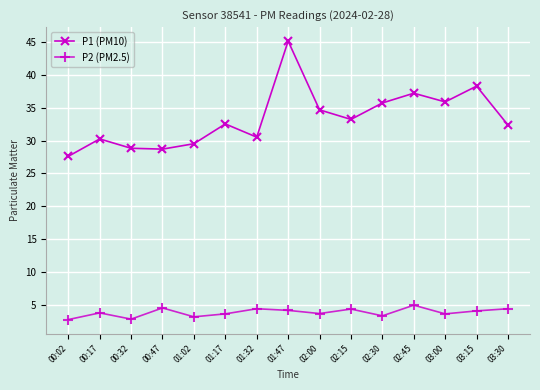

Which series has the widest spread of values?

P1 (PM10)